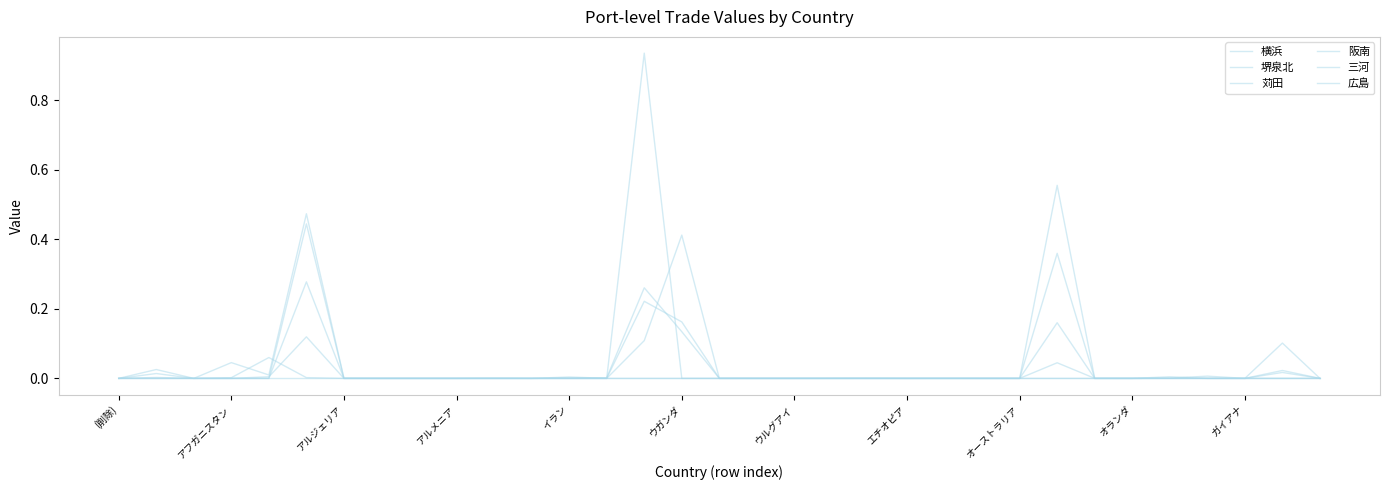

How many lines are shown in the chart?

6